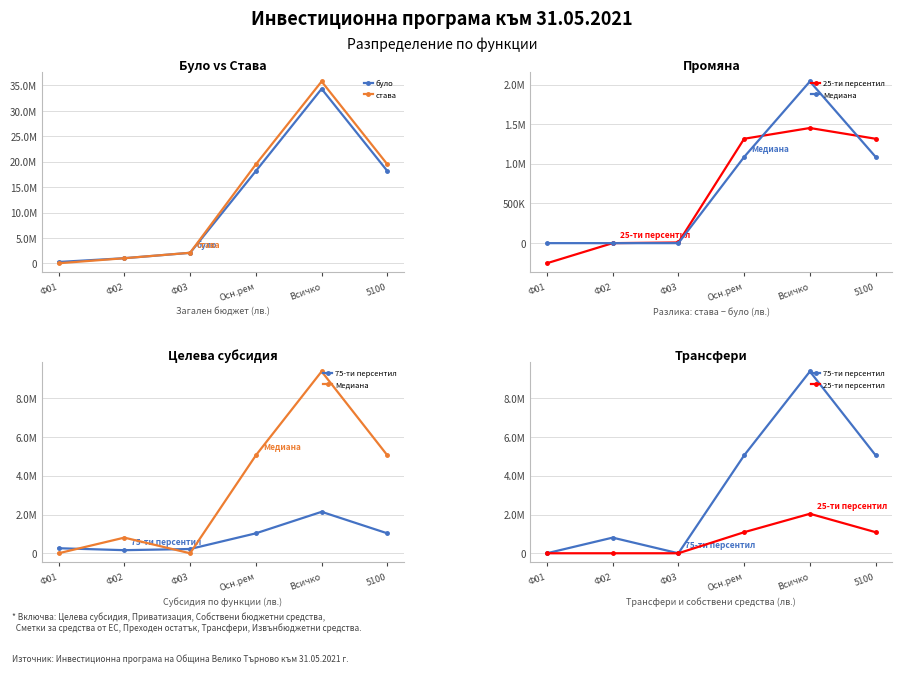

Count the 25-ти персентил values in the range 0 to 1086965.

5